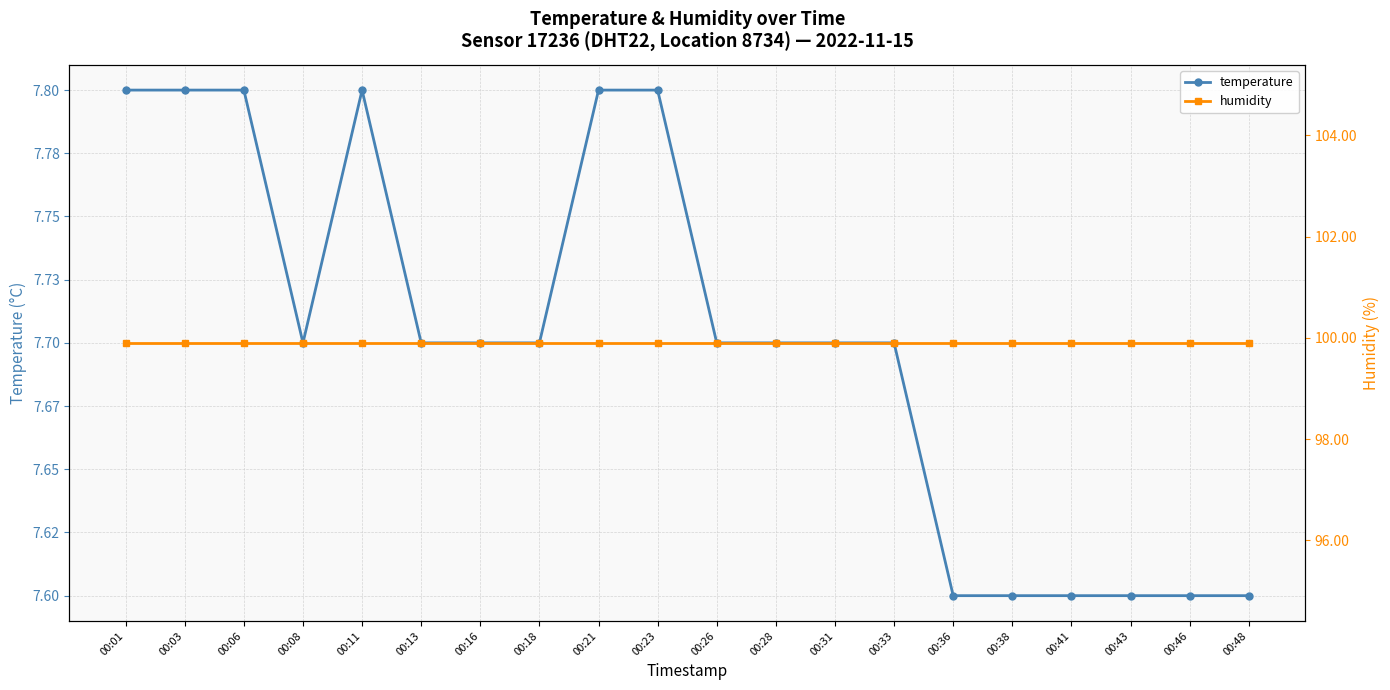

The value of temperature at 00:46 is 7.6. True or false?

True